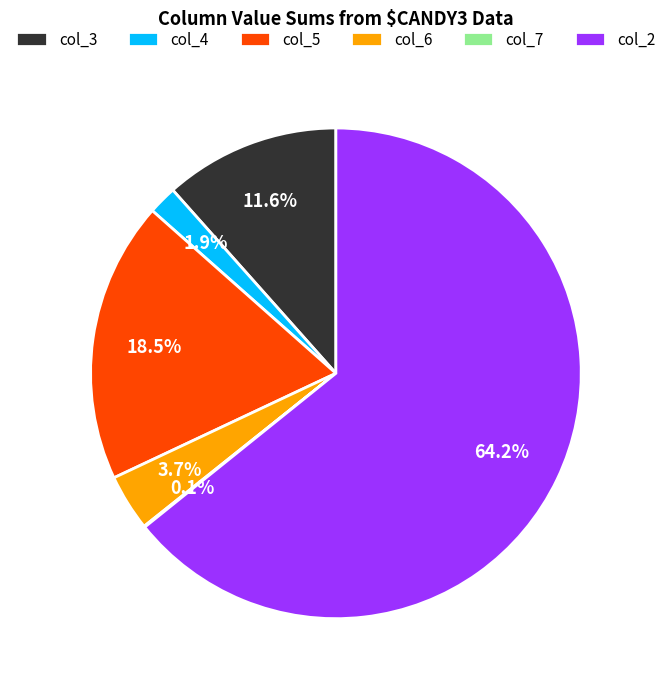

Does col_2 account for over 50% of the chart?

Yes